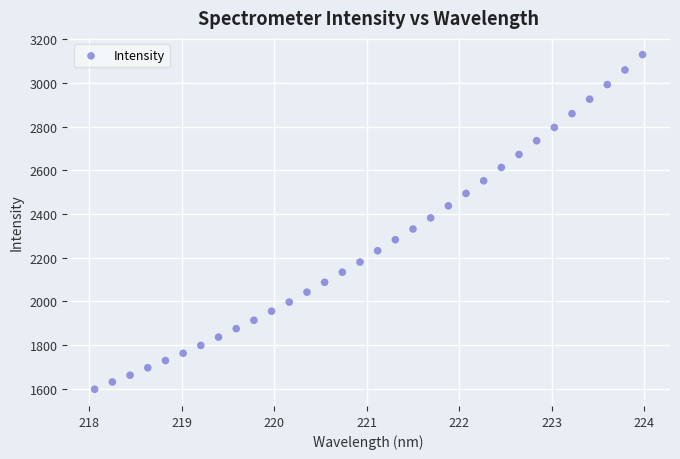

What is the range of Y values (max minus min)?

1530.9